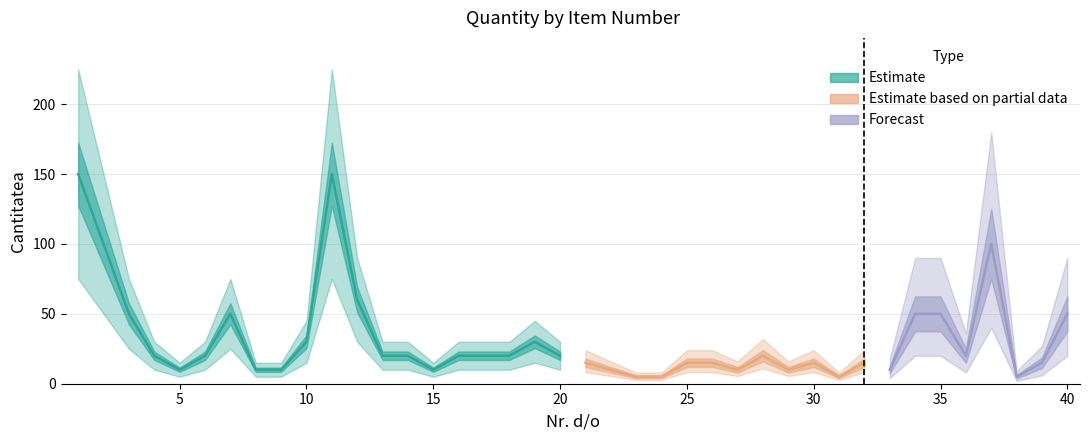

Where is the data nearest to the value 77?

12